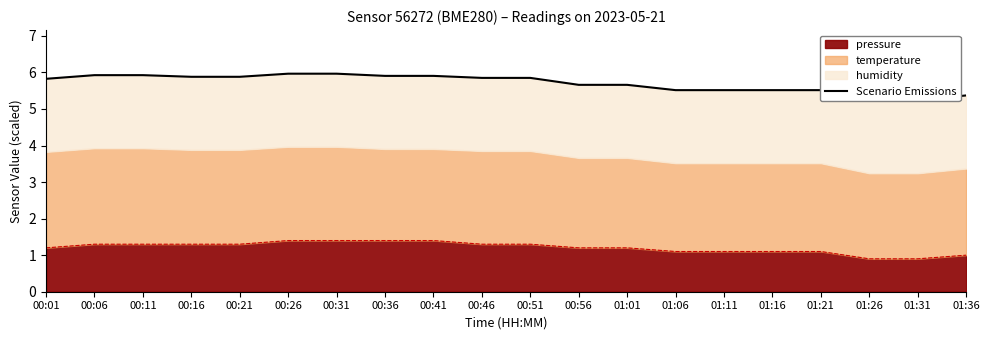

Reading left to right, list all the values displayed in this chart.

00:01=5.8	00:06=5.9	00:11=5.9	00:16=5.9	00:21=5.9	00:26=6.0	00:31=6.0	00:36=5.9	00:41=5.9	00:46=5.8	00:51=5.8	00:56=5.7	01:01=5.7	01:06=5.5	01:11=5.5	01:16=5.5	01:21=5.5	01:26=5.2	01:31=5.2	01:36=5.4